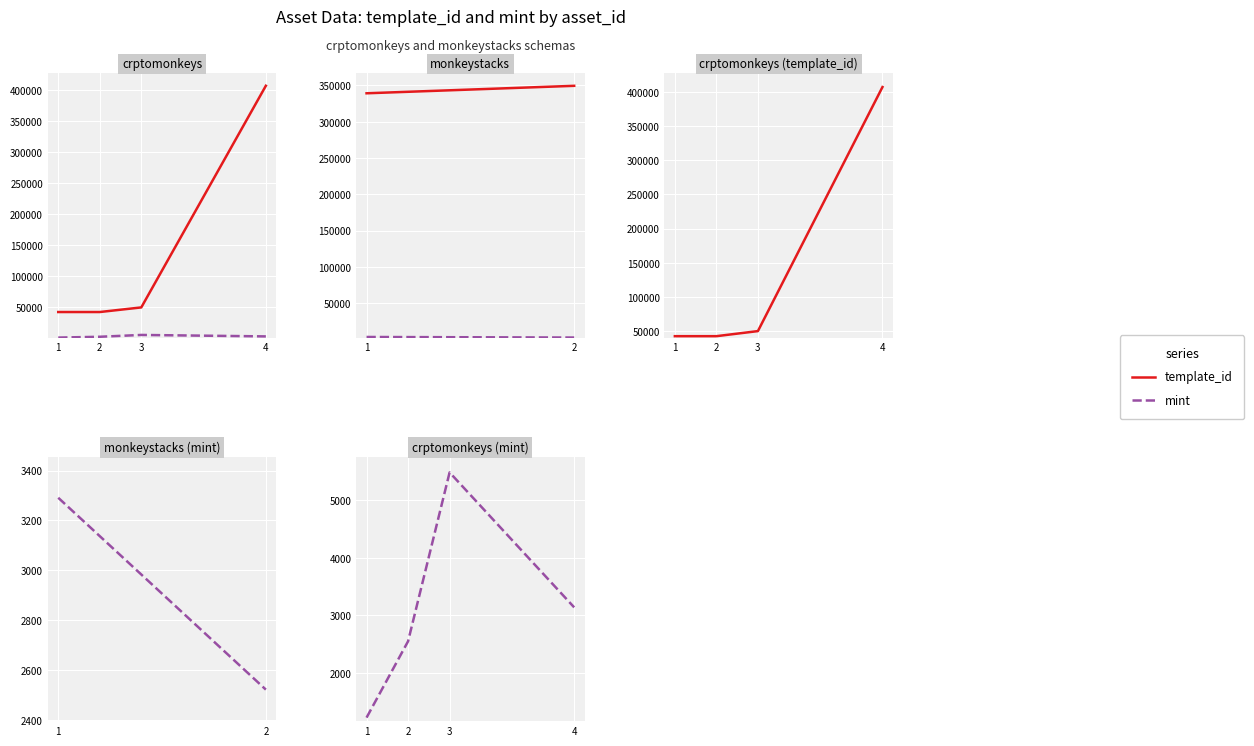

At which label is mint closest to 3354?

4